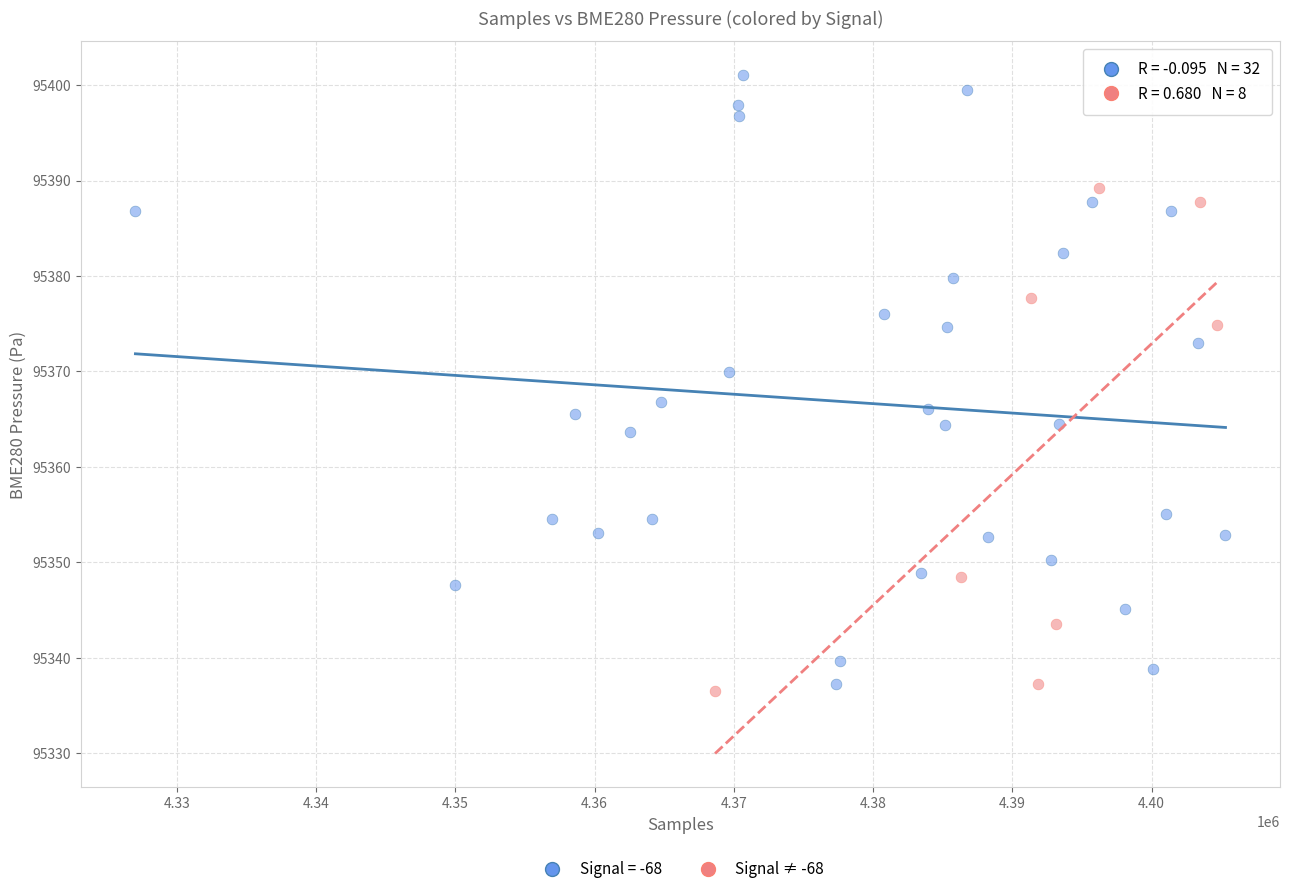

Which series contains the highest Y value?

Signal = -68